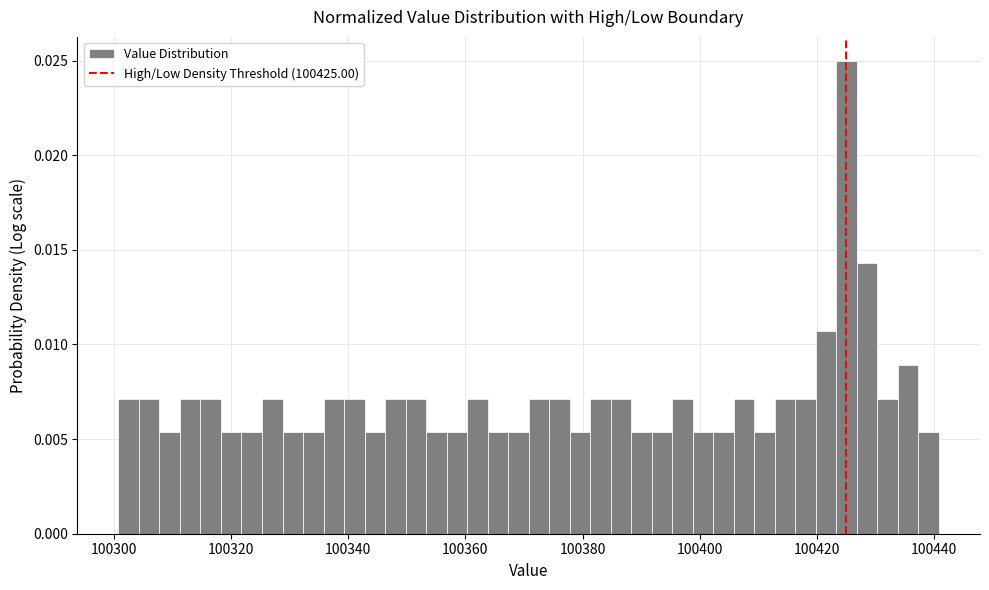

Around what value on the x-axis is the tallest bar? Give the approximate position of its centre, as read against the axis.

100426